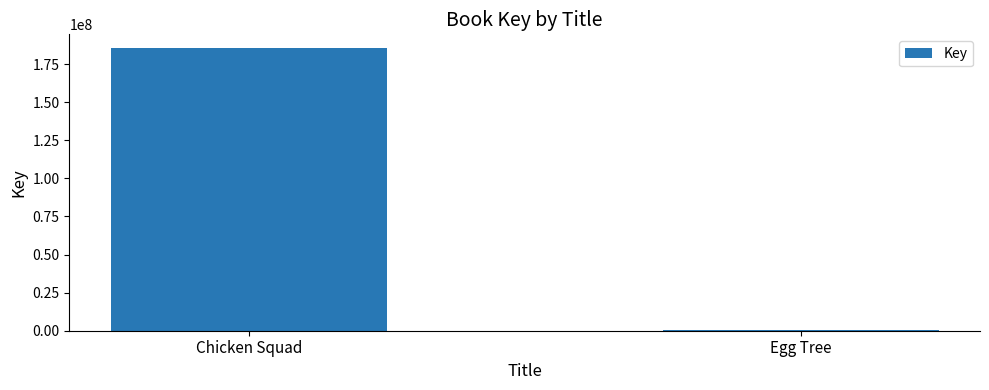

What is the maximum value shown in the chart?

185265227